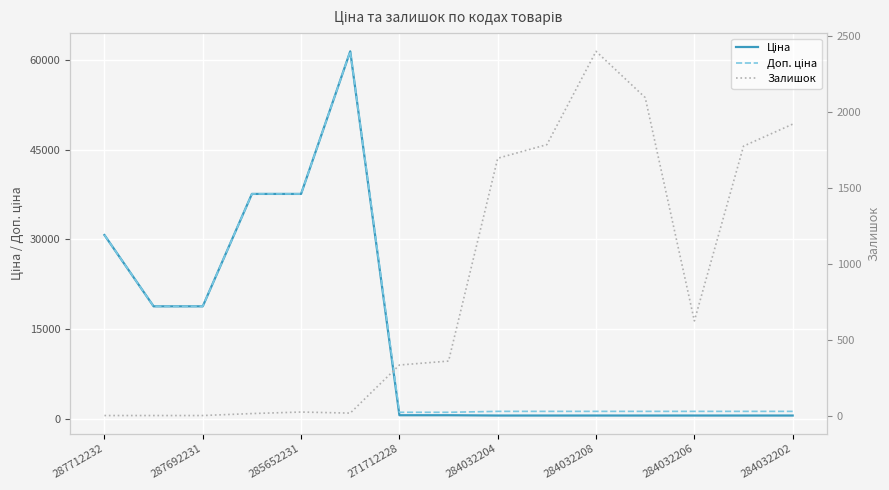

Rank the series at 287712232 from highest to lowest value.

Ціна, Доп. ціна, Залишок